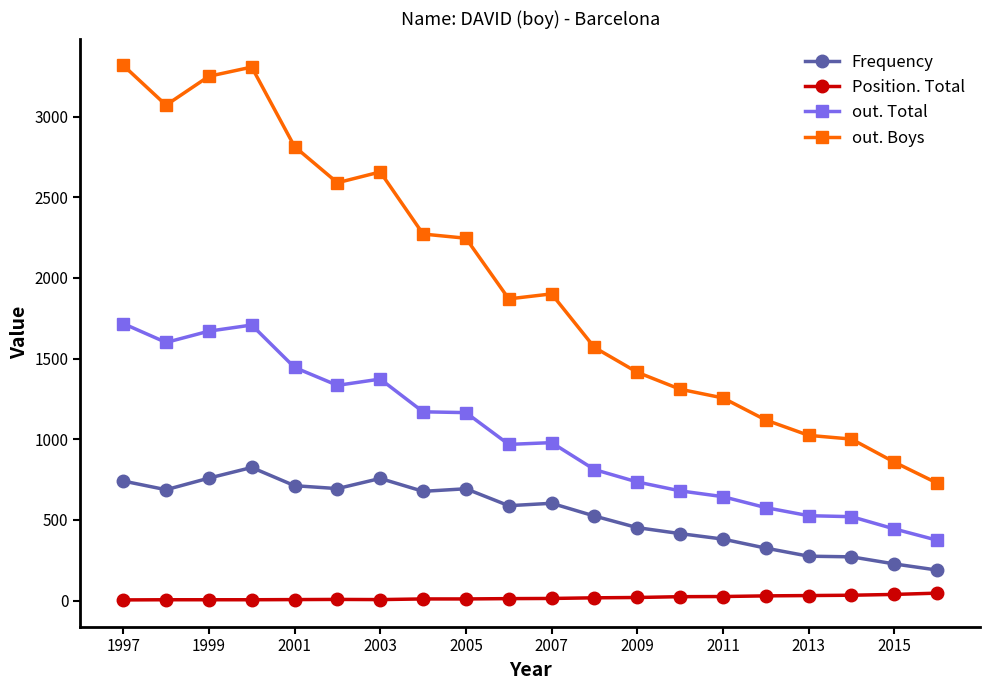

Rank the series by their maximum value, from lowest to highest.

Position. Total, Frequency, out. Total, out. Boys